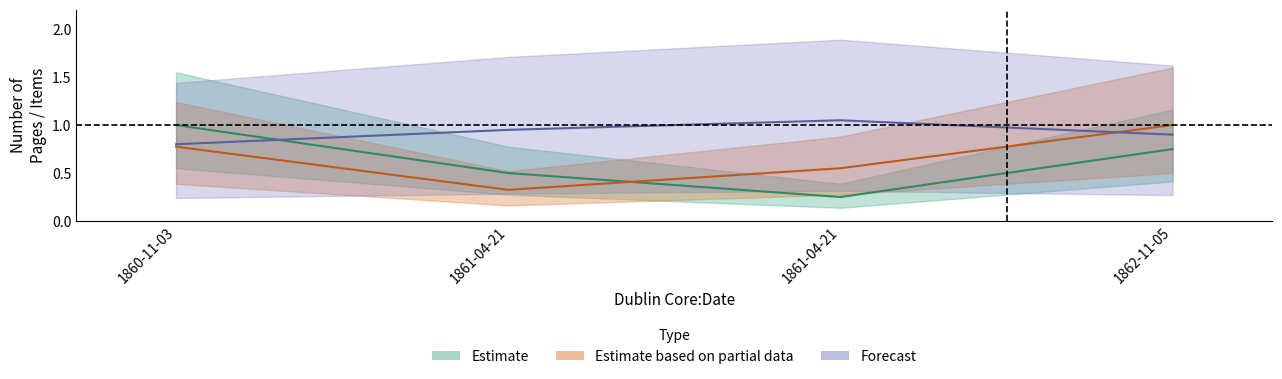

What is the value of the 1st point from the left?

1.0